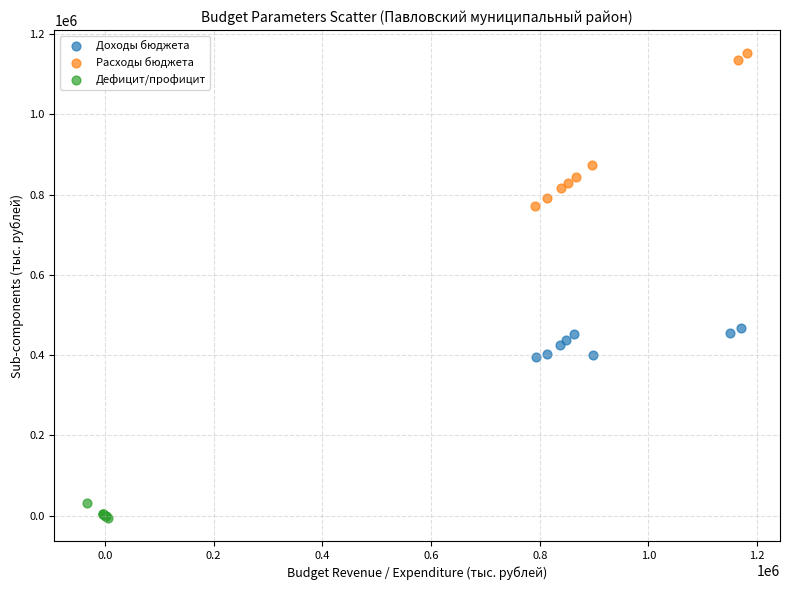

Which series reaches the maximum Y coordinate?

Расходы бюджета